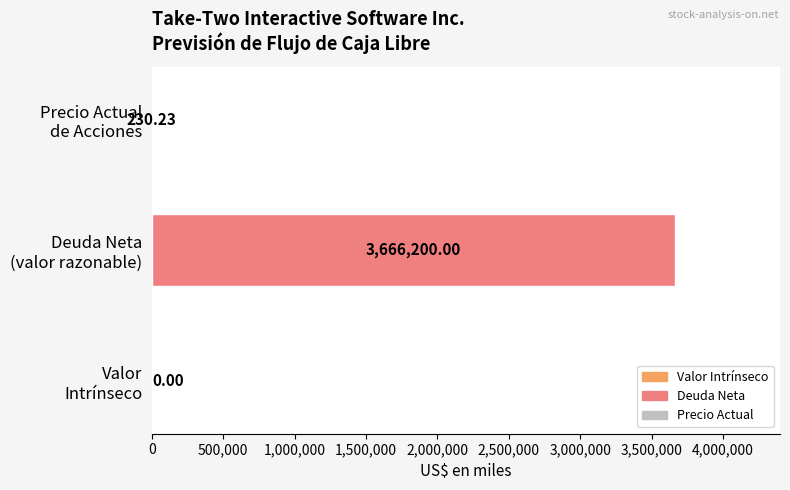

What is the sum of all values?

3666430.2